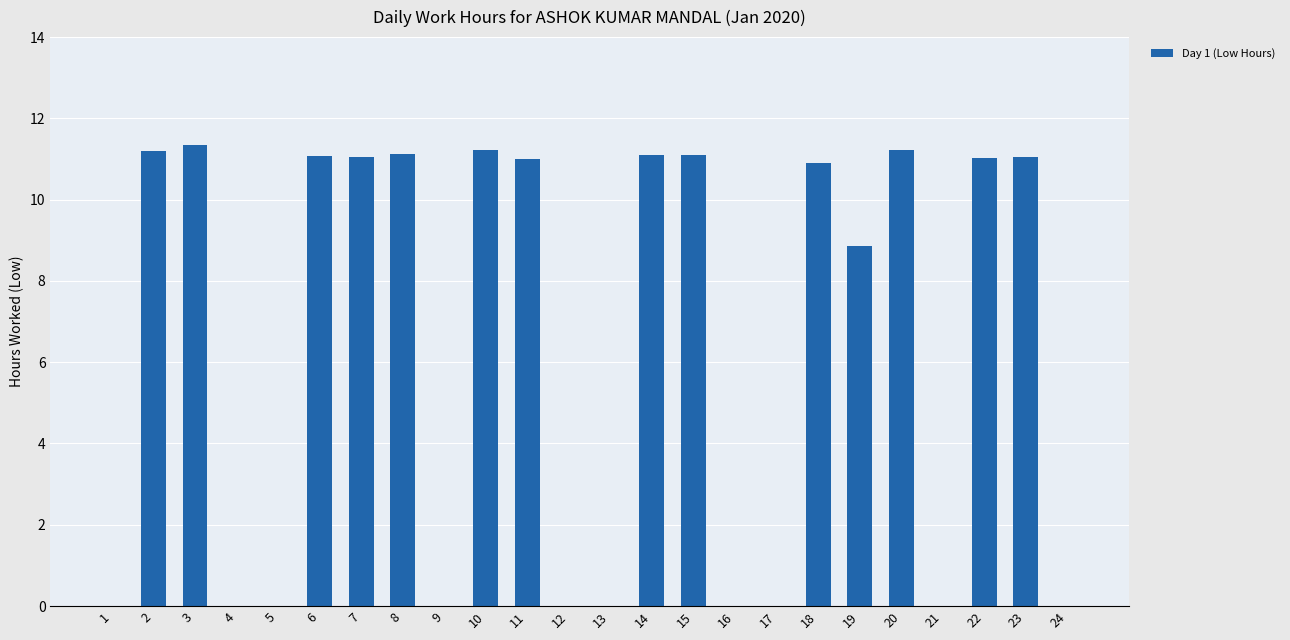

Between 13 and 8, which is larger?

8